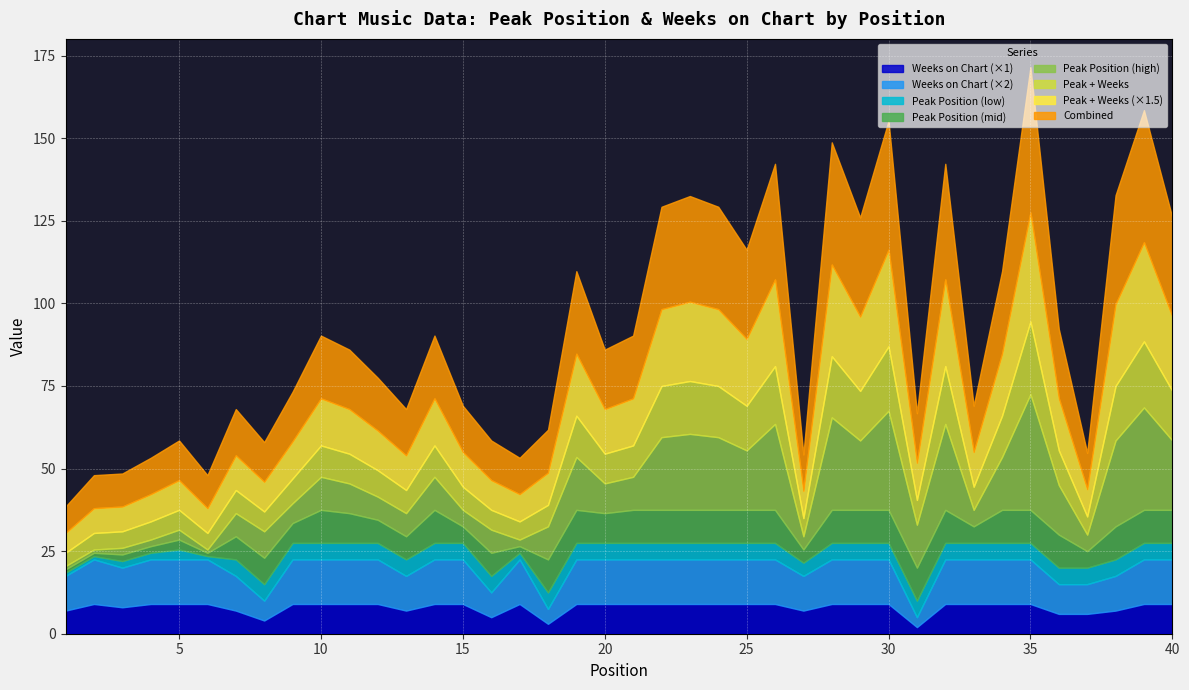

Between which two adjacent categories do Weeks on Chart and Peak Position first intersect?

8 and 9